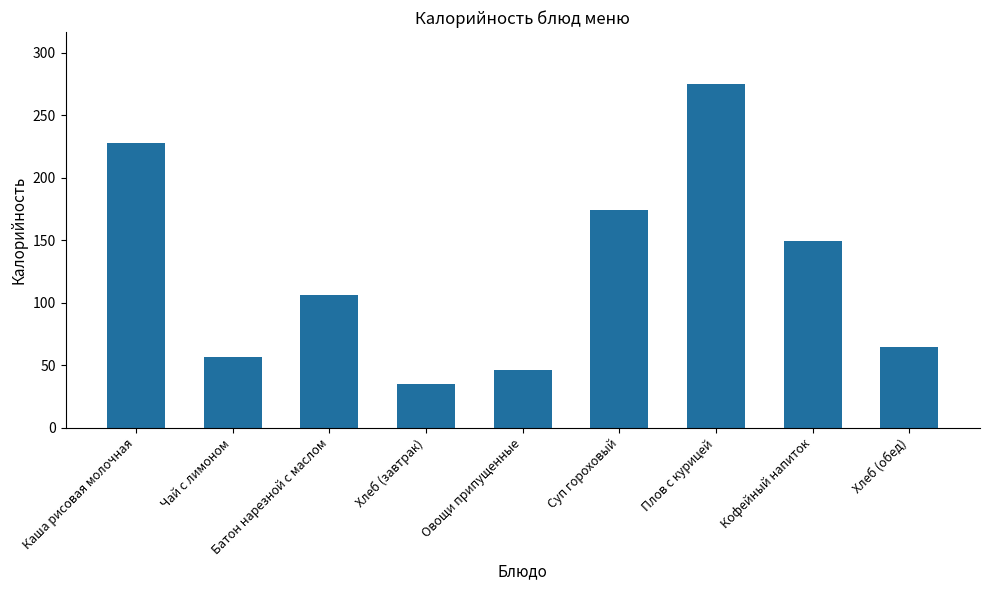

List the labels in order of value, smallest first.

Хлеб (завтрак), Овощи припущенные, Чай с лимоном, Хлеб (обед), Батон нарезной с маслом, Кофейный напиток, Суп гороховый, Каша рисовая молочная, Плов с курицей